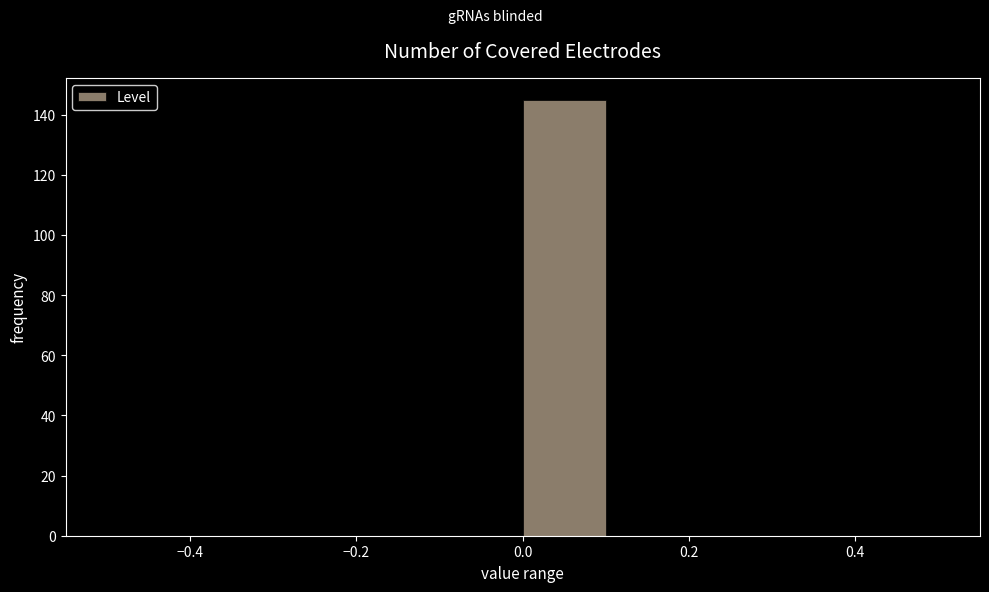

What is the height of the bar covering 0.0 to 0.1 on the x-axis? The values are not printed on the chart, so give them approximately, as read against the axis.

146